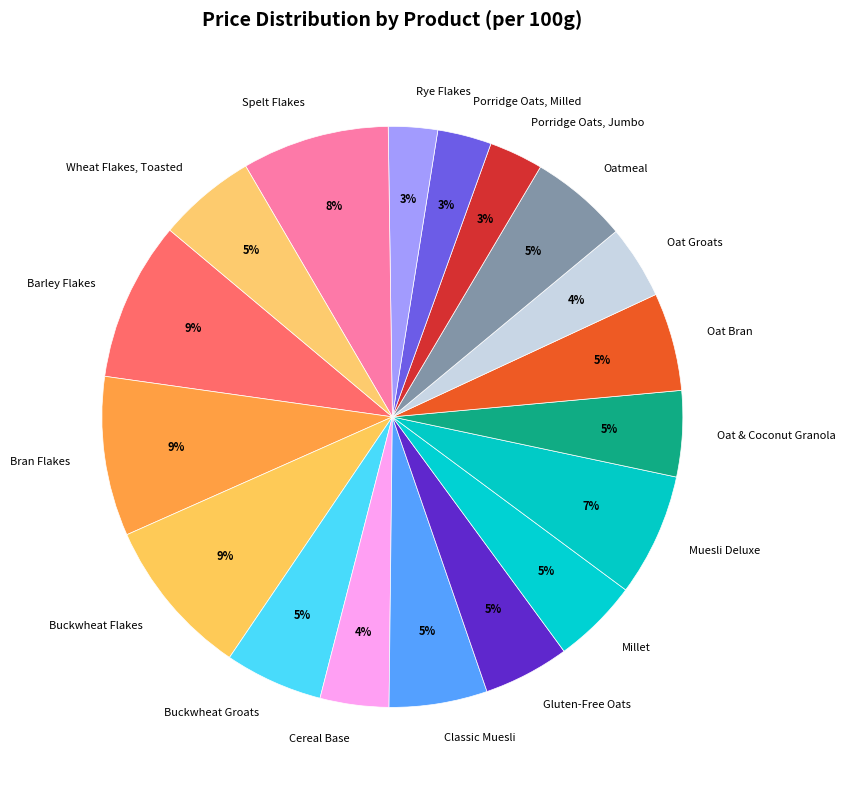

Is there any slice that represents more than half of the pie?

No